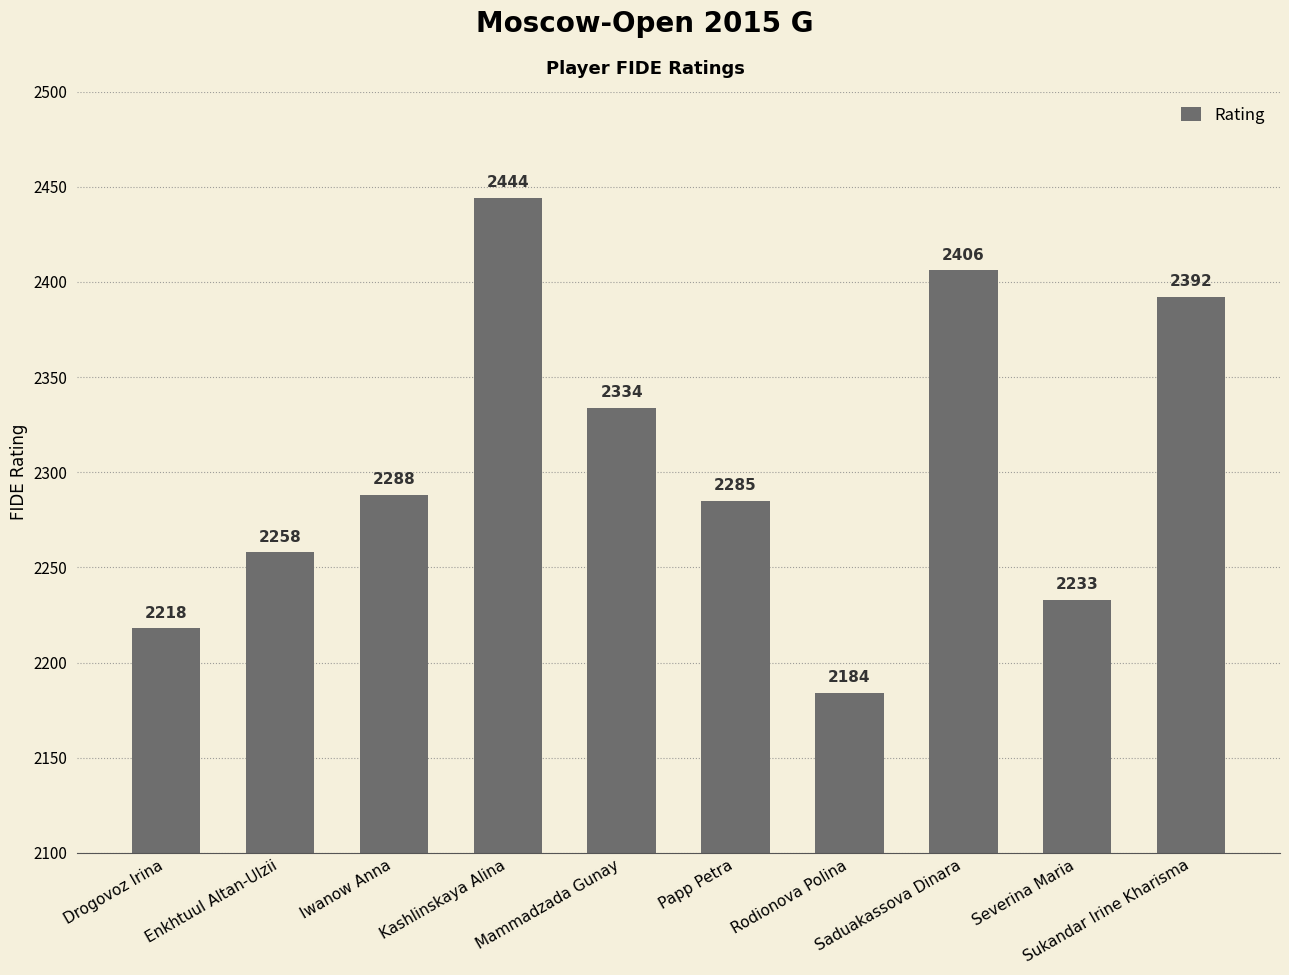

At which category does the chart reach its peak across all series?

Kashlinskaya Alina